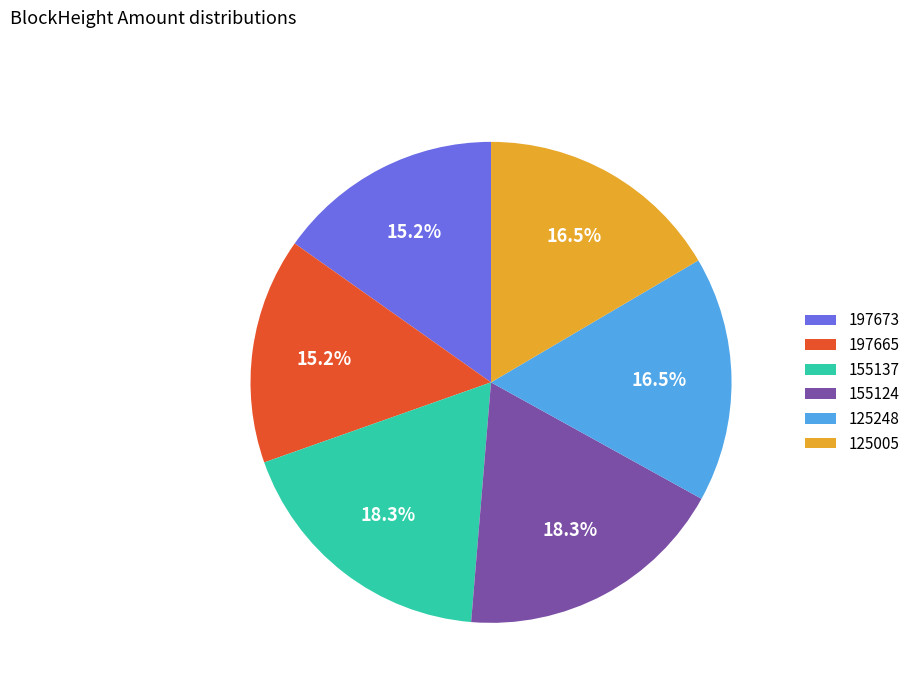

Does any single category account for the majority?

No